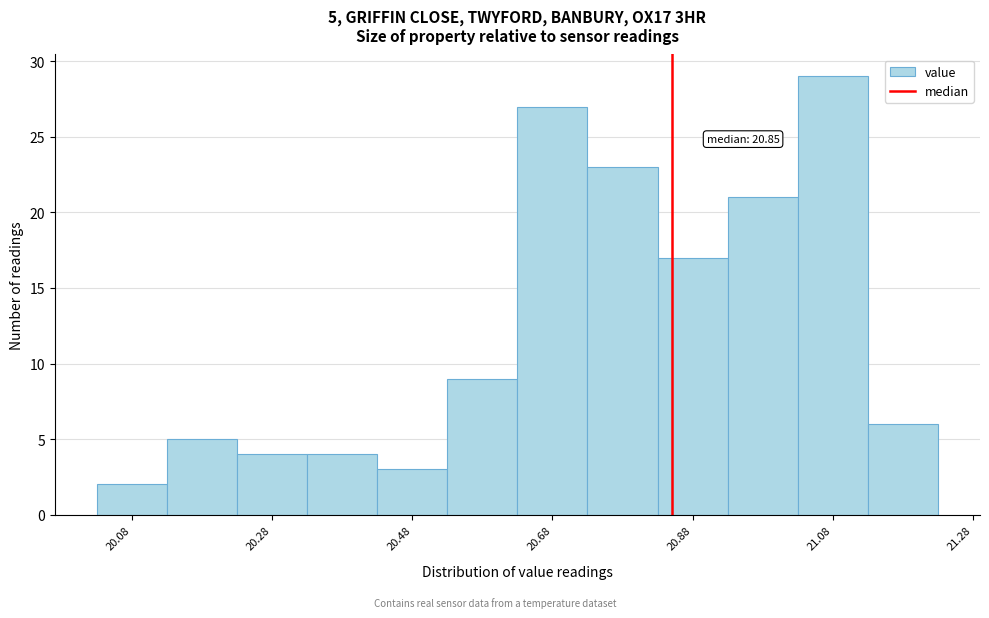

Which range on the x-axis has the tallest bar?

21.03 to 21.13